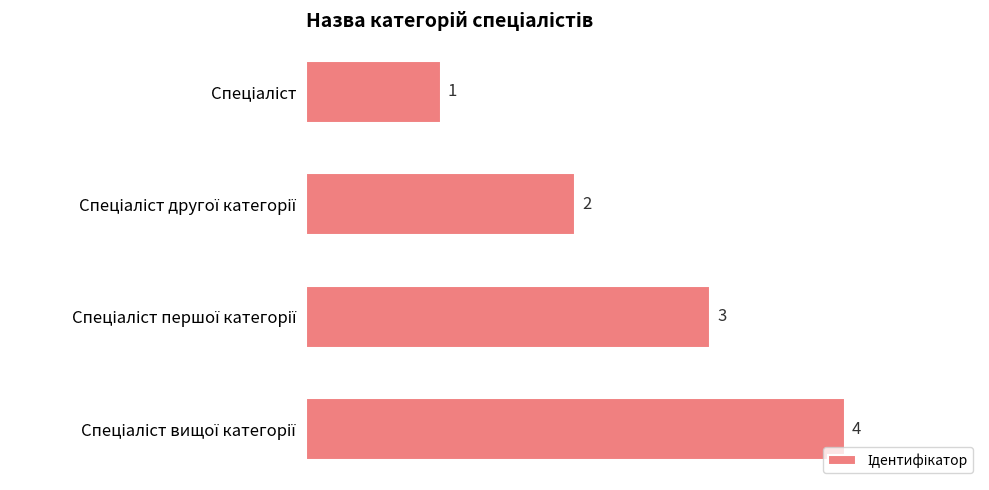

Count the values in the range 2 to 4.

3